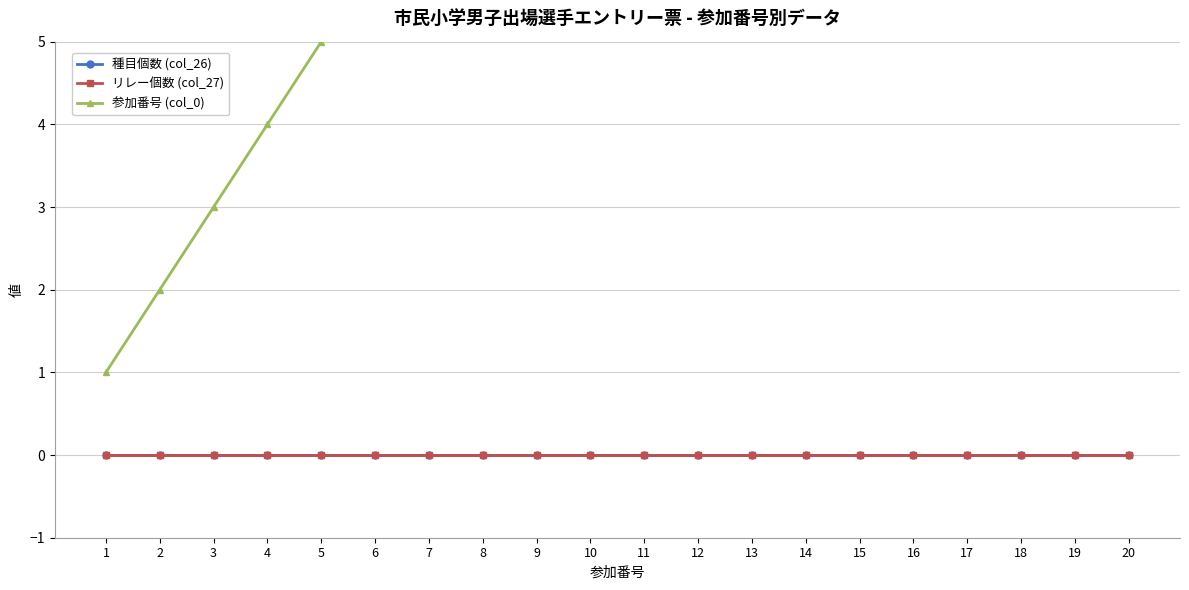

How many lines are shown in the chart?

3